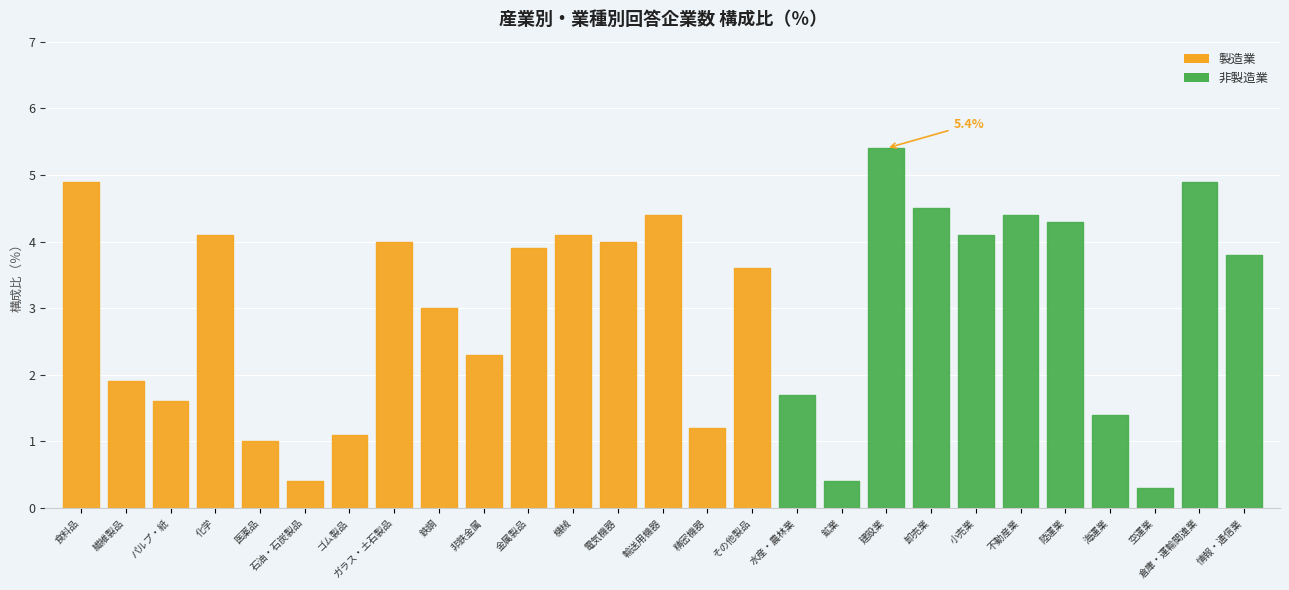

Which category has the highest value across all series?

建設業